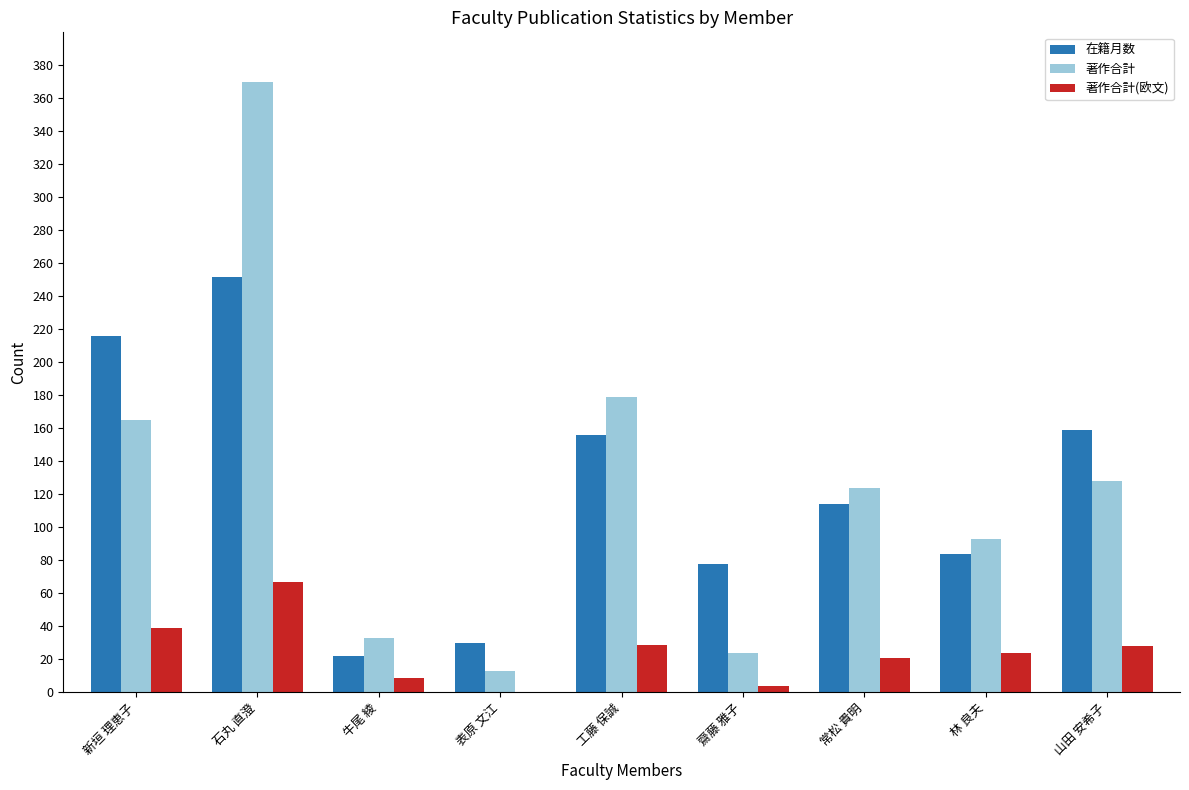

Which series changed the most between 新垣 理恵子 and 石丸 直澄?

著作合計